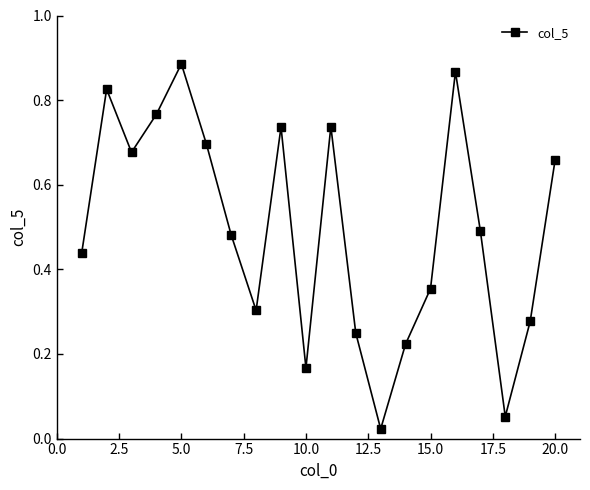

How many interior local valleys (lower than both neighbors) does the data have?

5